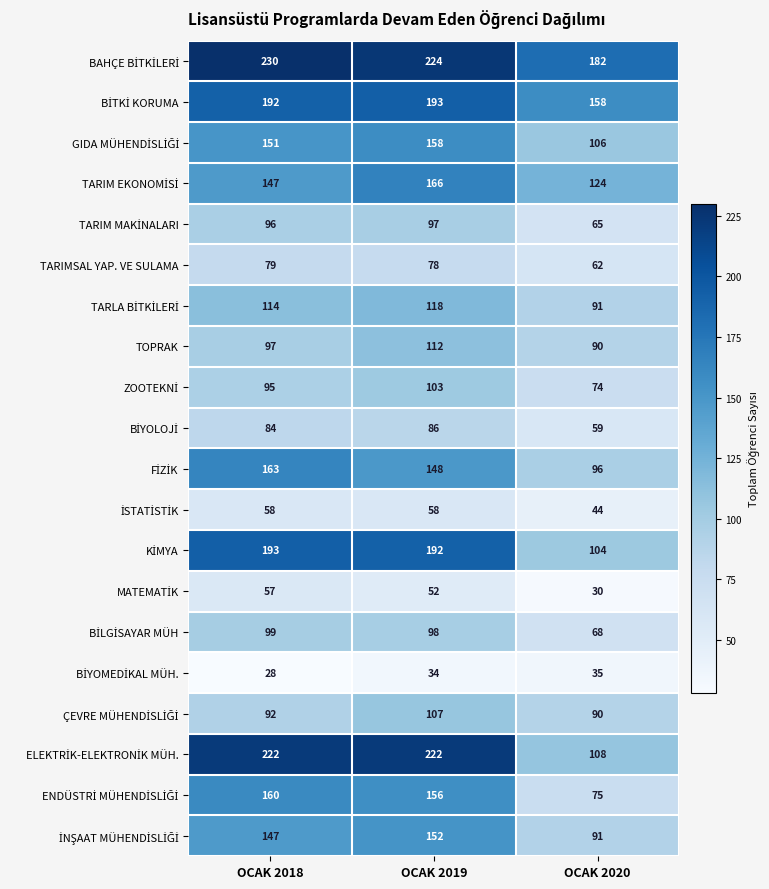

Which category has the lowest value across all series?

OCAK 2018